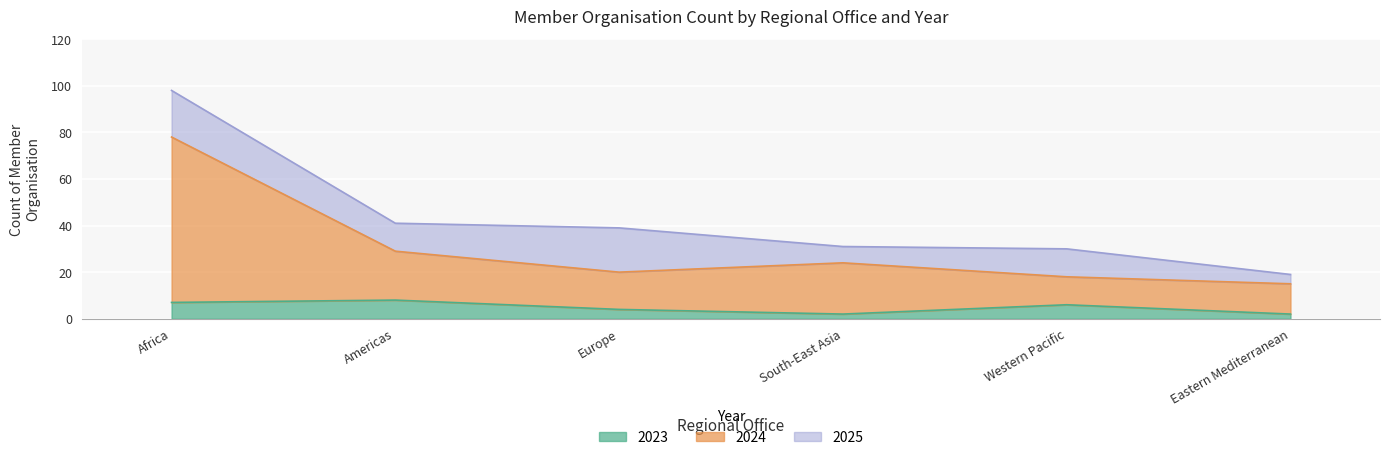

Is the value of 2023 at Americas greater than the value of 2024 at Western Pacific?

No